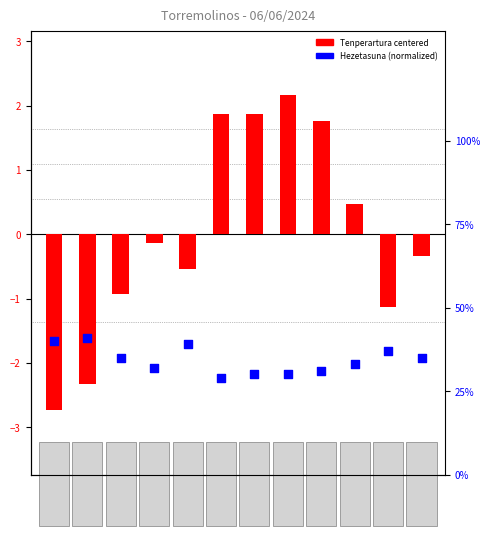

Which has a higher value, 5 or 4?

4